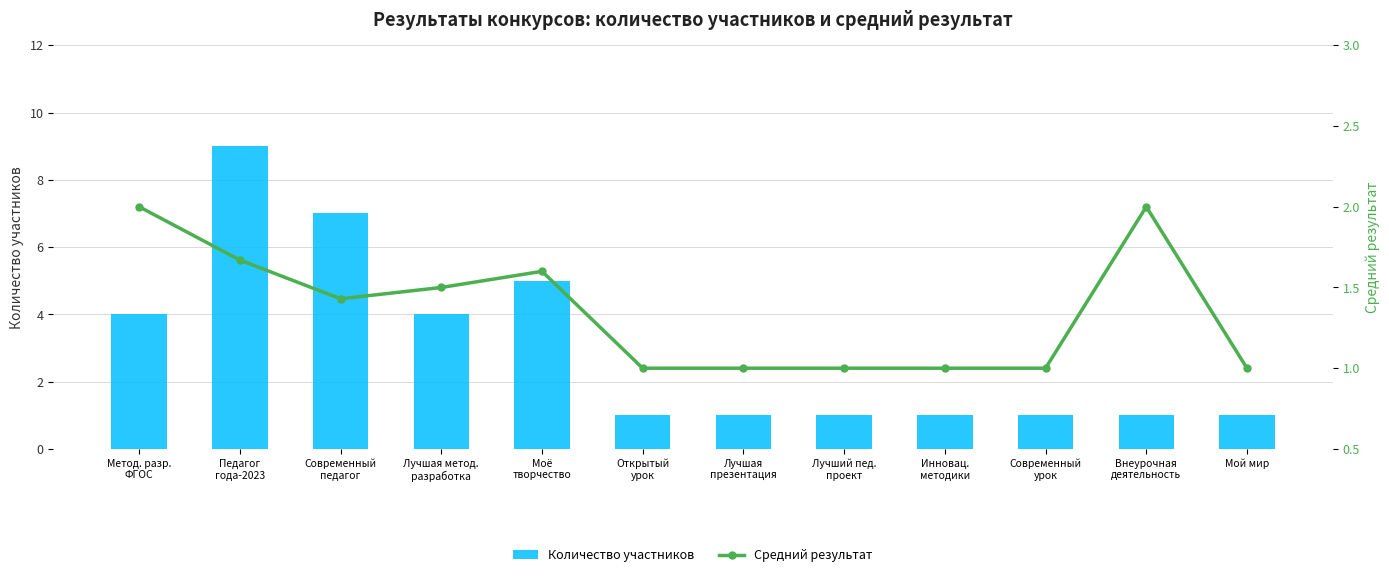

Which label corresponds to the smallest value in the chart?

Открытый
урок